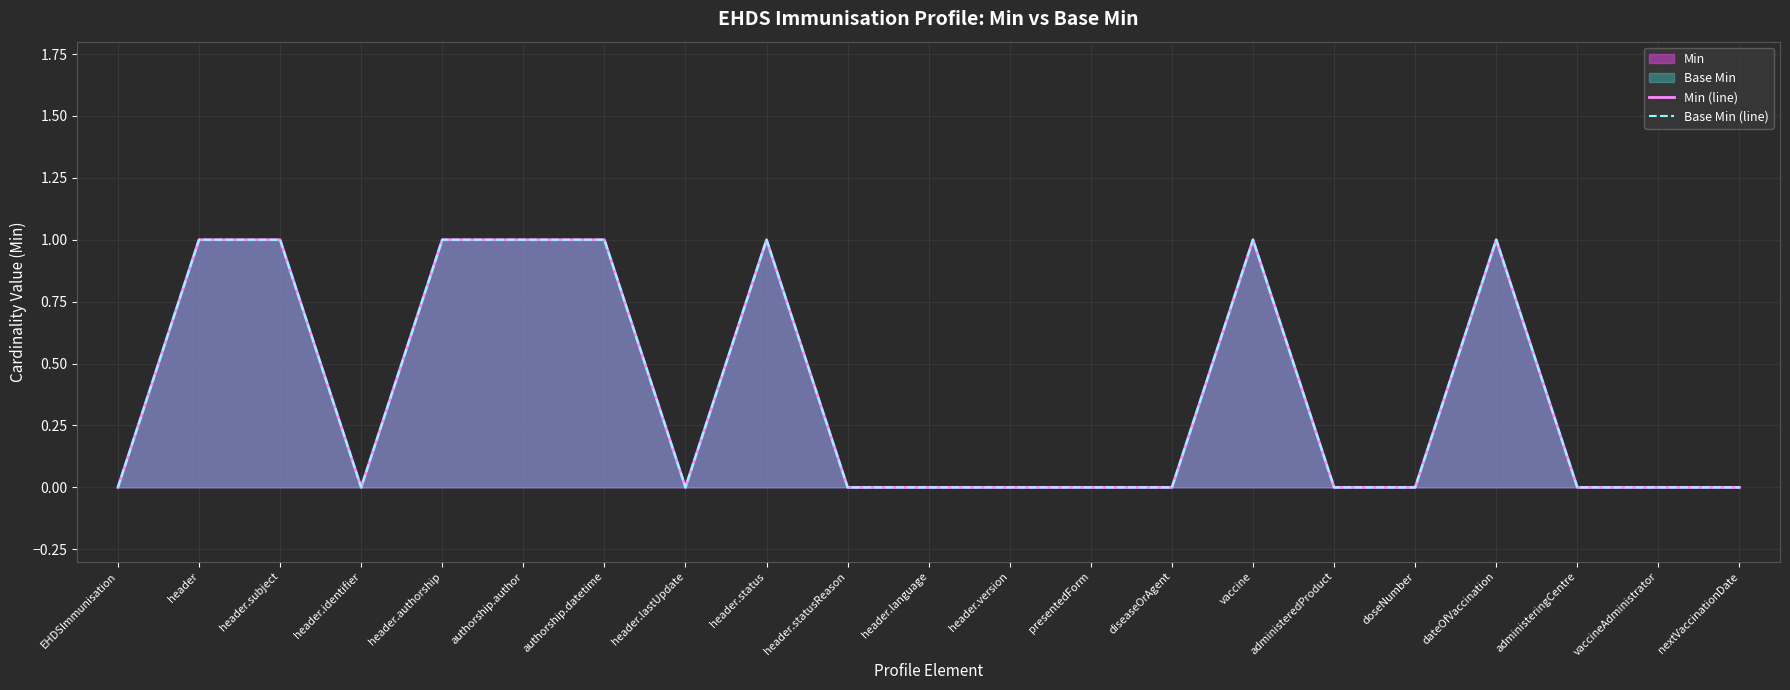

What position from the right is header.status?

13